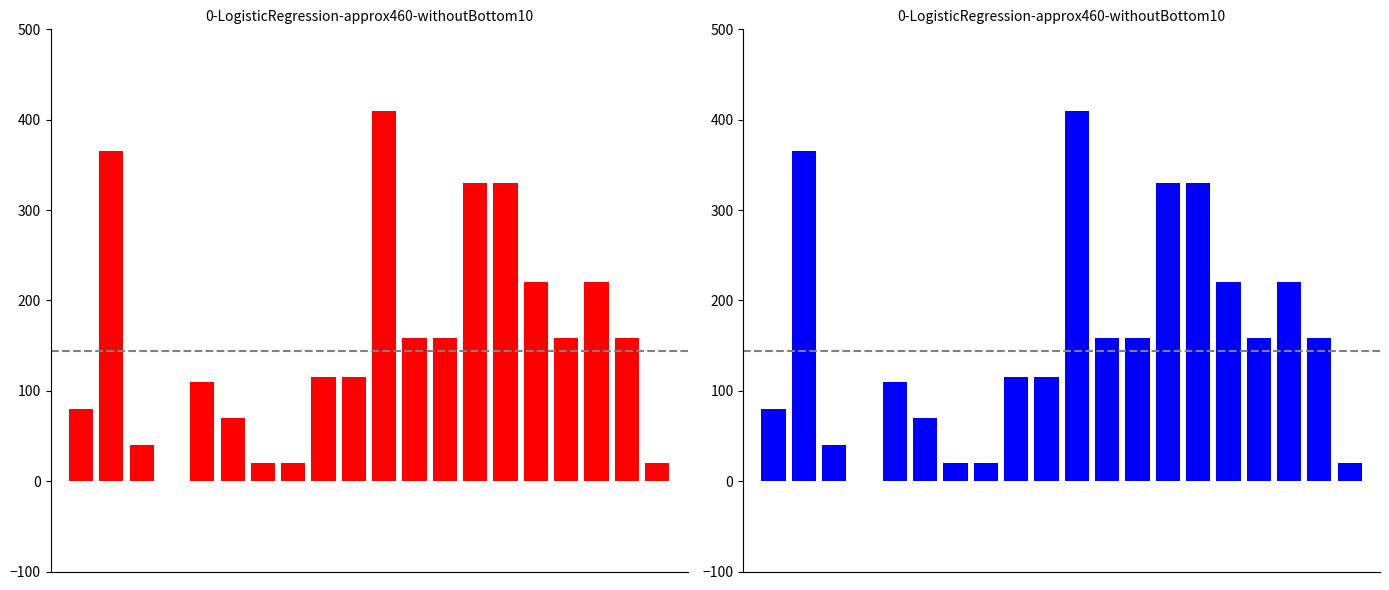

Rank the series by their maximum value, from lowest to highest.

Price (PDF), Price (PRINT)